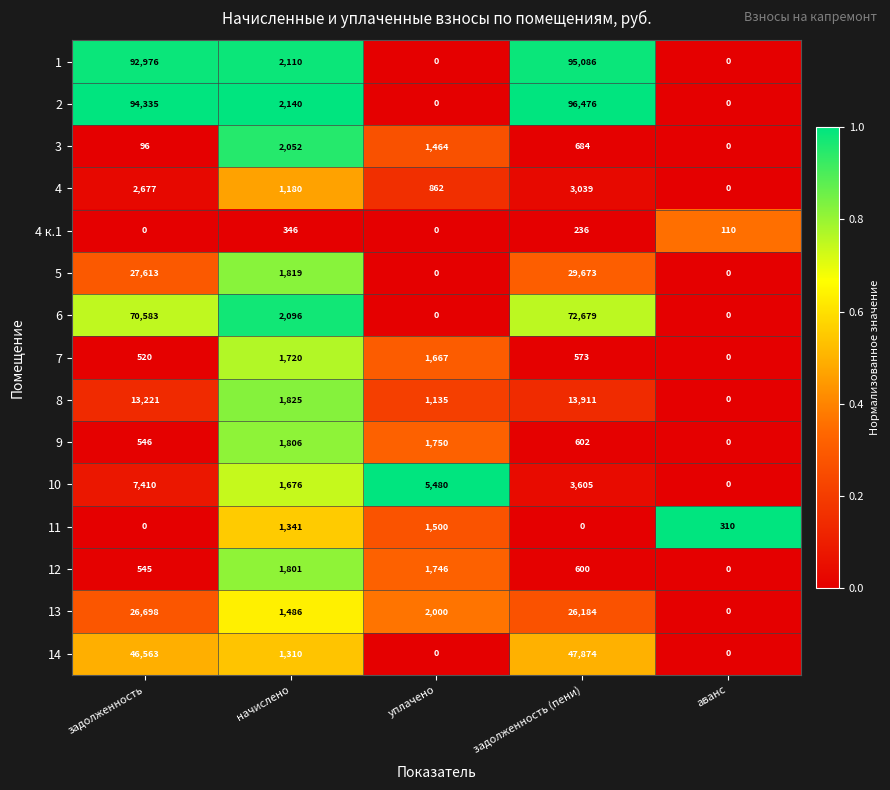

Which series changed the most between начислено and уплачено?

10